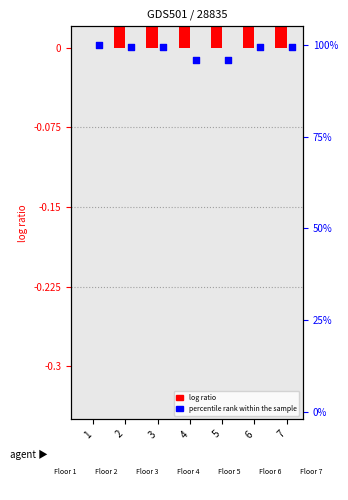

Is the value of avg area 1-room at 5 greater than the value of percentile rank within the sample at 4?

No